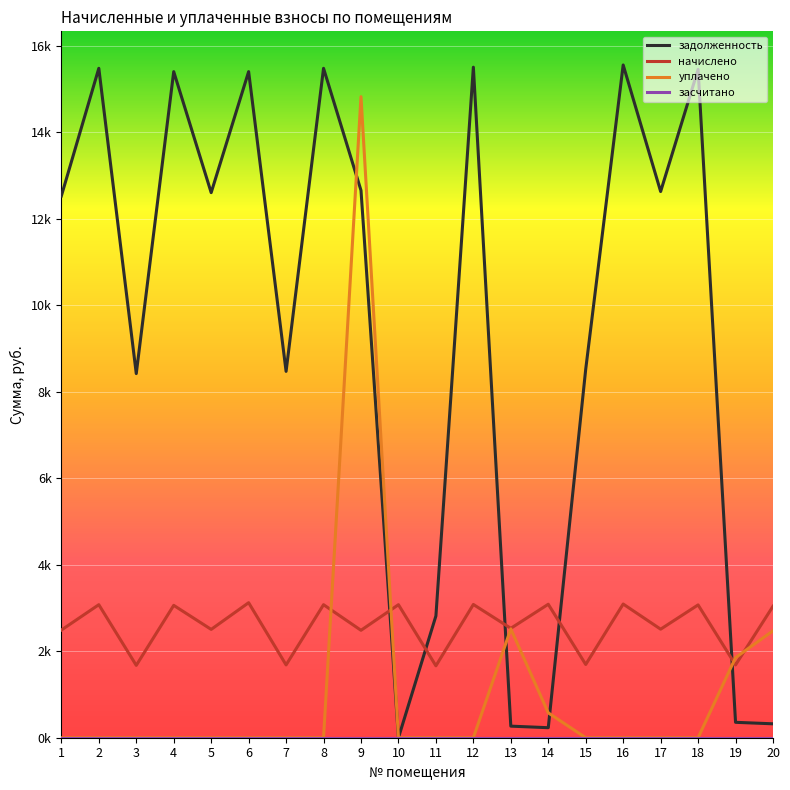

Does the chart have visible grid lines?

Yes